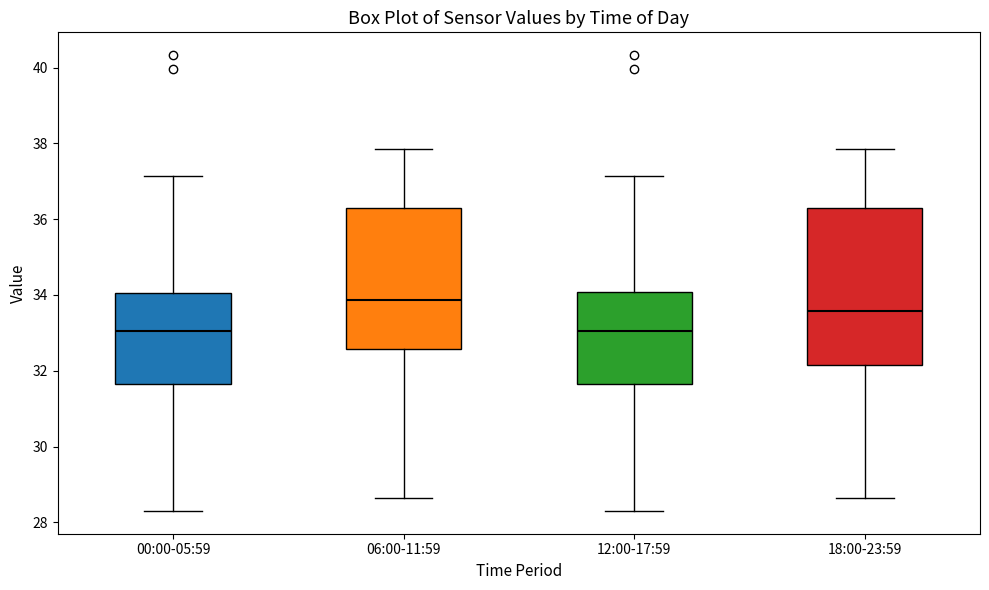

Where does the lower whisker of the box for 06:00-11:59 end on the y-axis? The values are not printed on the chart, so give them approximately, as read against the axis.

28.6